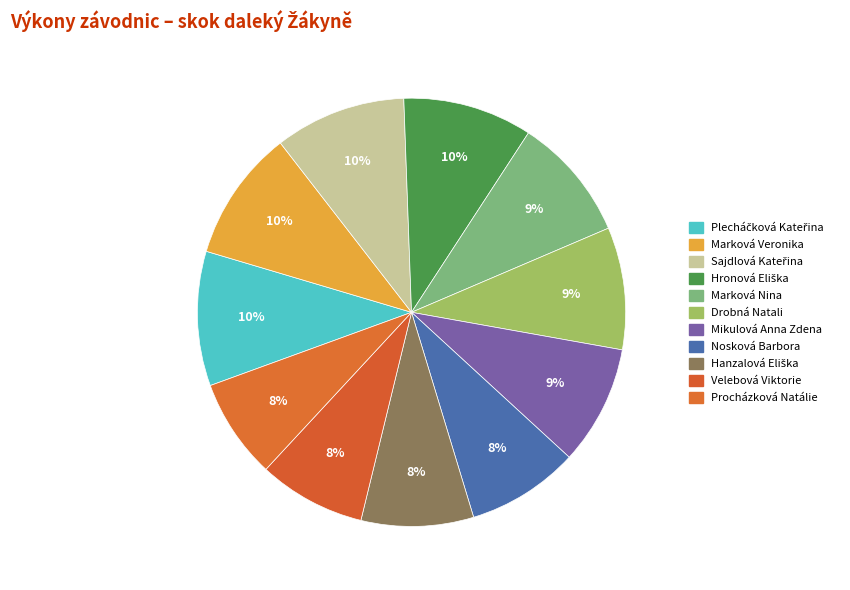

Does any single category account for the majority?

No